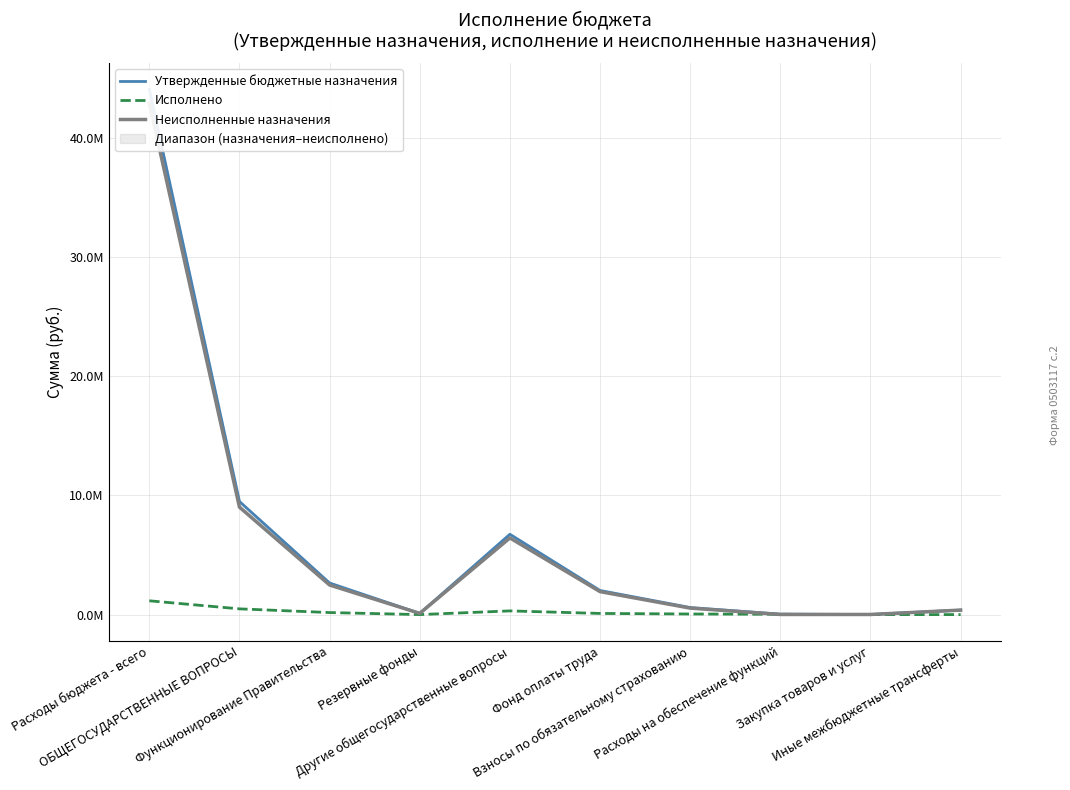

Between Другие общегосударственные вопросы and Расходы бюджета - всего, which is larger?

Расходы бюджета - всего